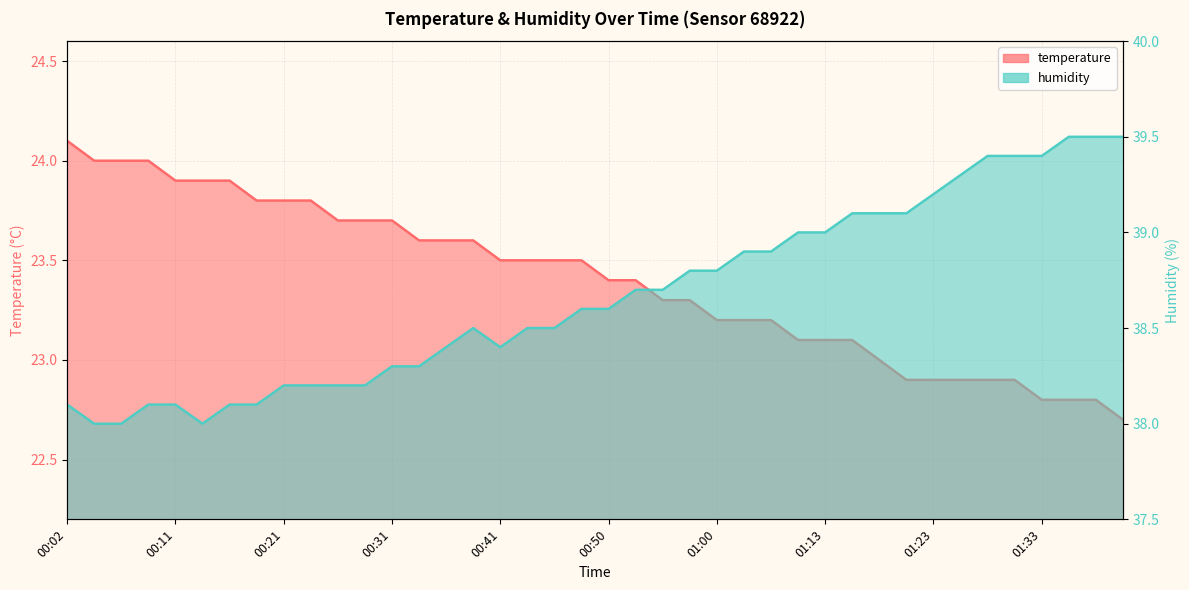

Is the value of temperature at 00:02 greater than the value of humidity at 00:53?

No